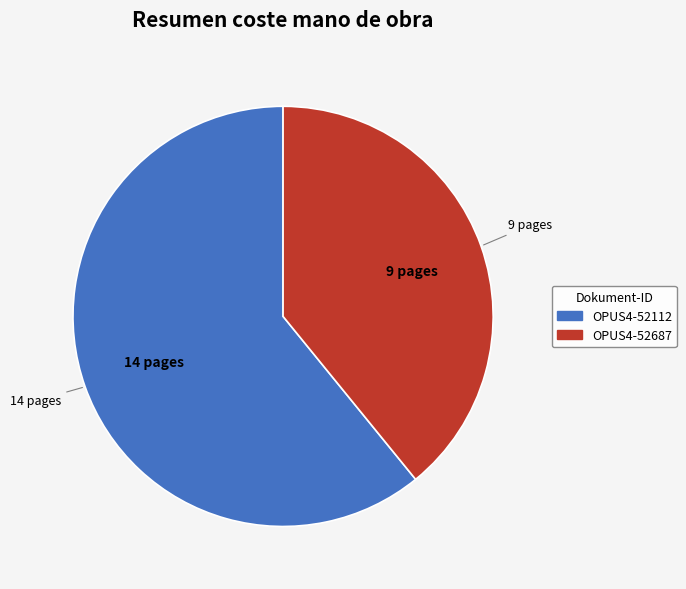

True or false: OPUS4-52687 accounts for 39% of the total.

True